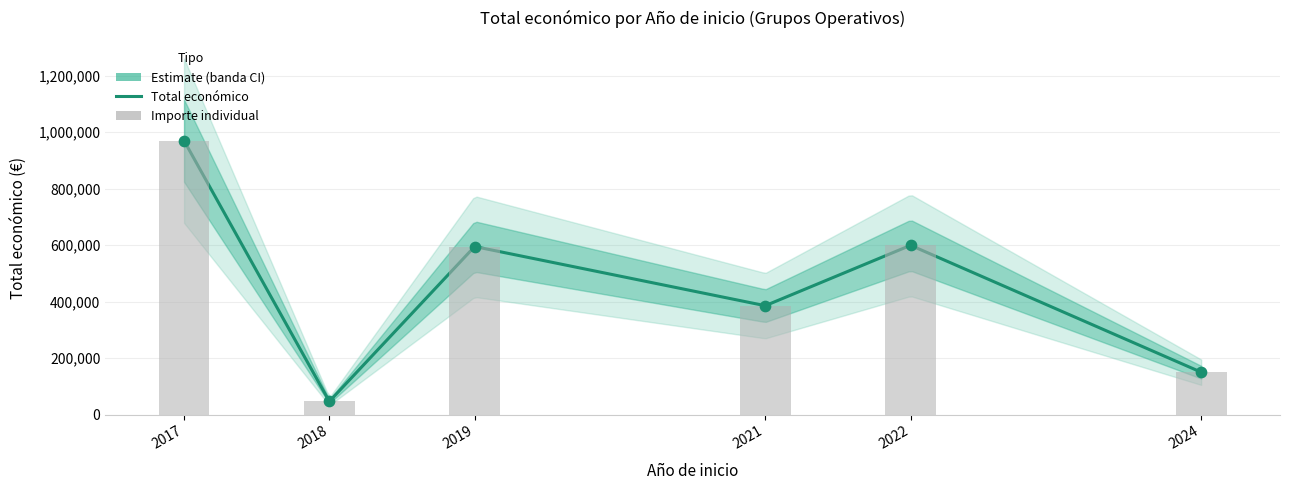

What is the change in value from 2018 to 2022?

+552980